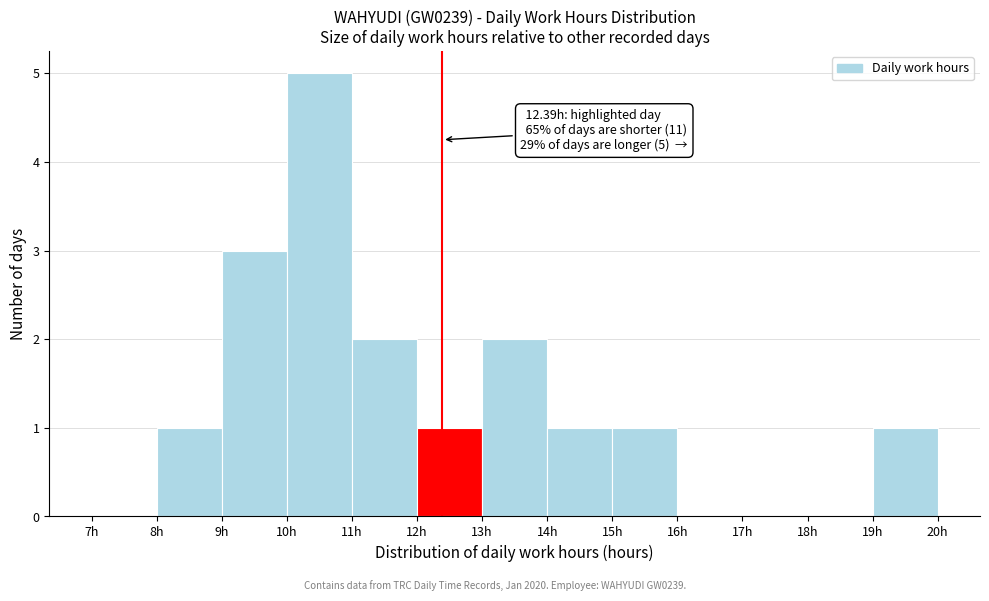

Which range on the x-axis has the tallest bar?

10 to 11